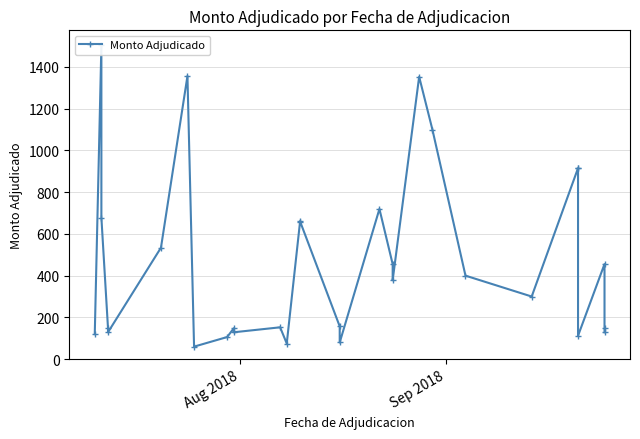

Reading left to right, transcribe all the data shown in this chart.

120.0	1502.9	678.0	148.1	128.8	533.9	1356.0	60.0	106.0	148.1	128.8	152.6	75.0	655.4	661.0	157.1	80.0	719.4	455.0	378.4	1352.6	1100.0	400.0	300.0	914.9	914.8	112.0	455.5	148.1	128.8